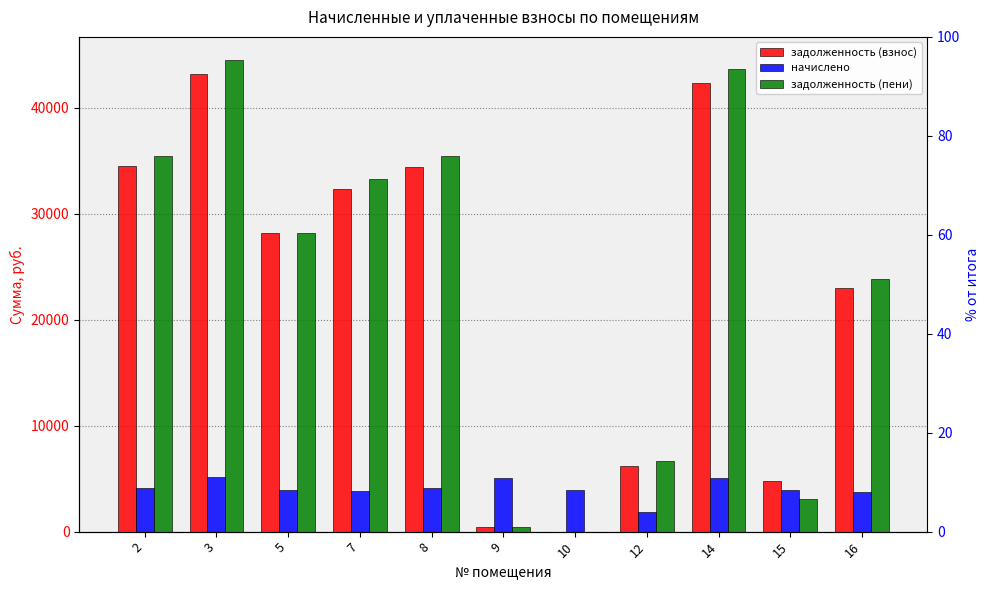

What is the total value across all series at 5?

60369.6